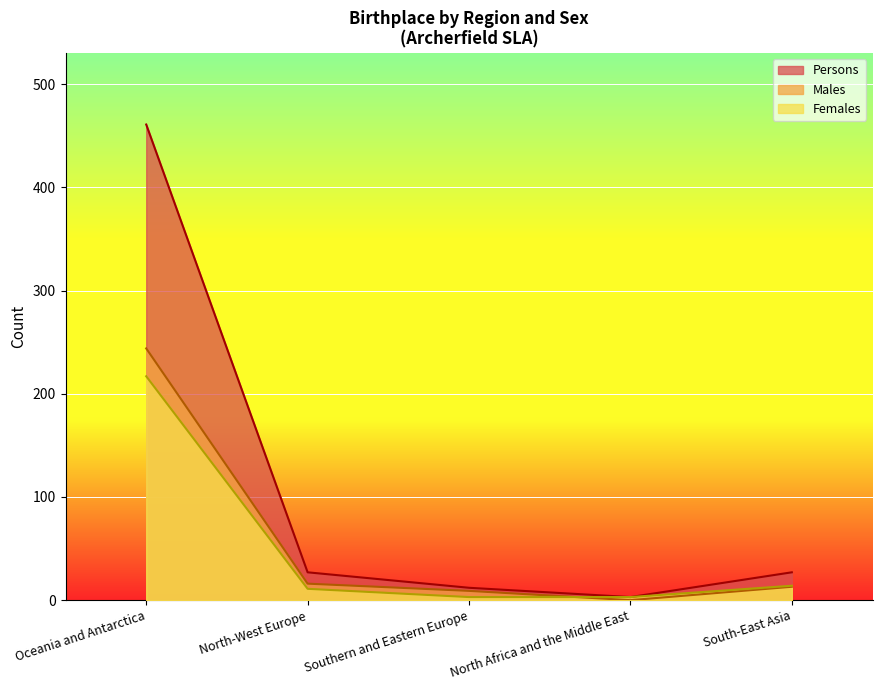

What is the value of the Females point at the 3rd from the left?

3